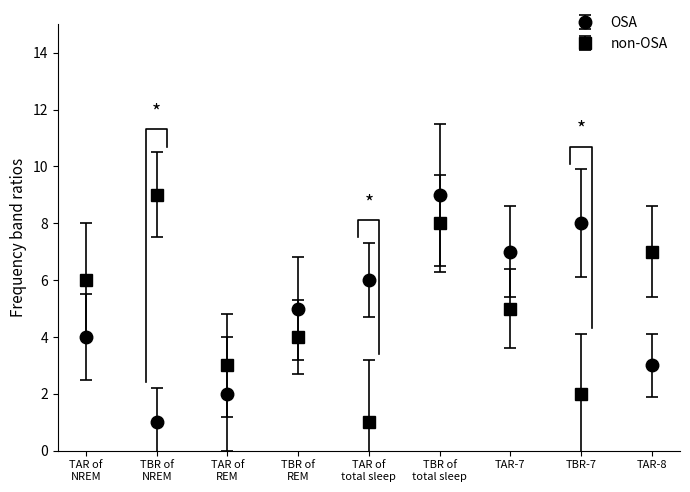

At how many categories does at least one series exceed 5?

7